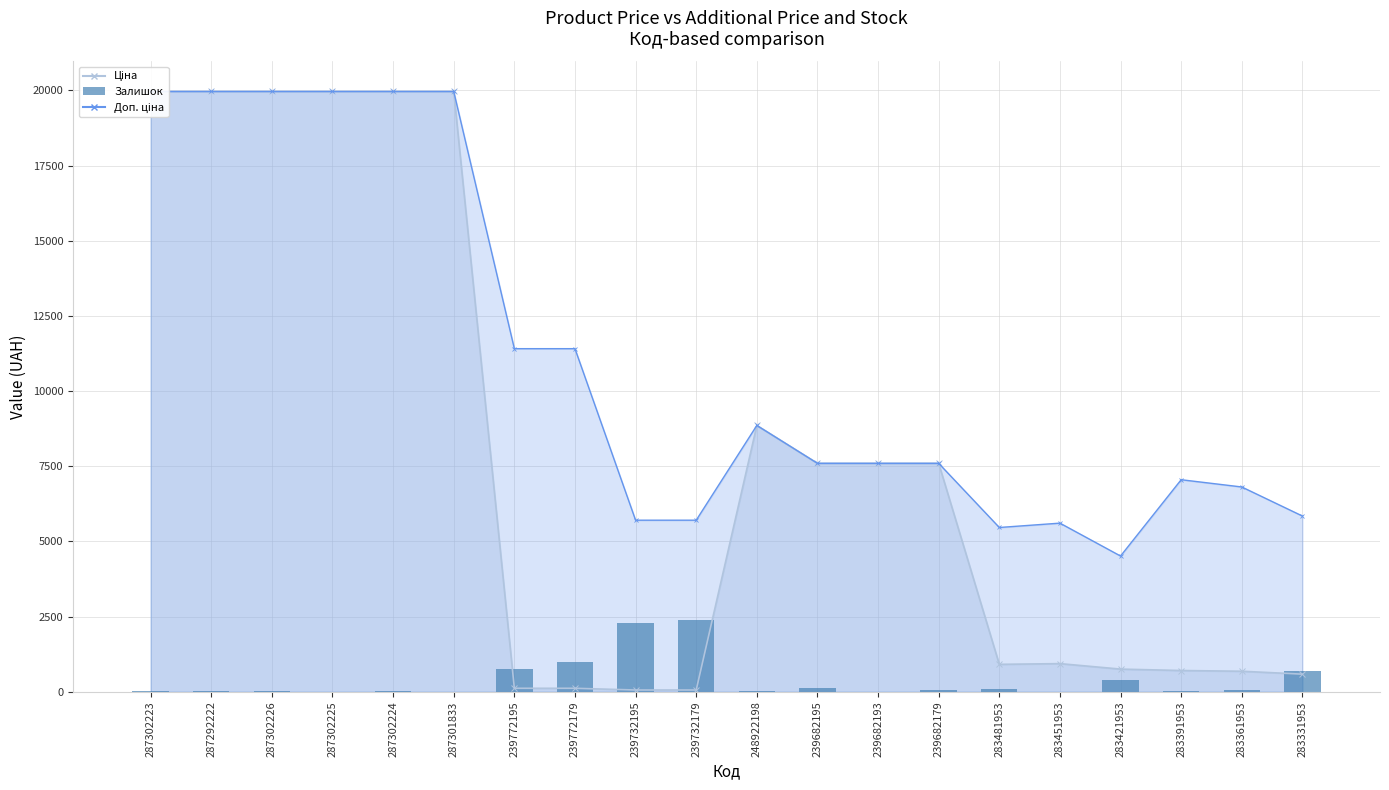

The chart shows a value of -1526.2 at 239682193. True or false?

False